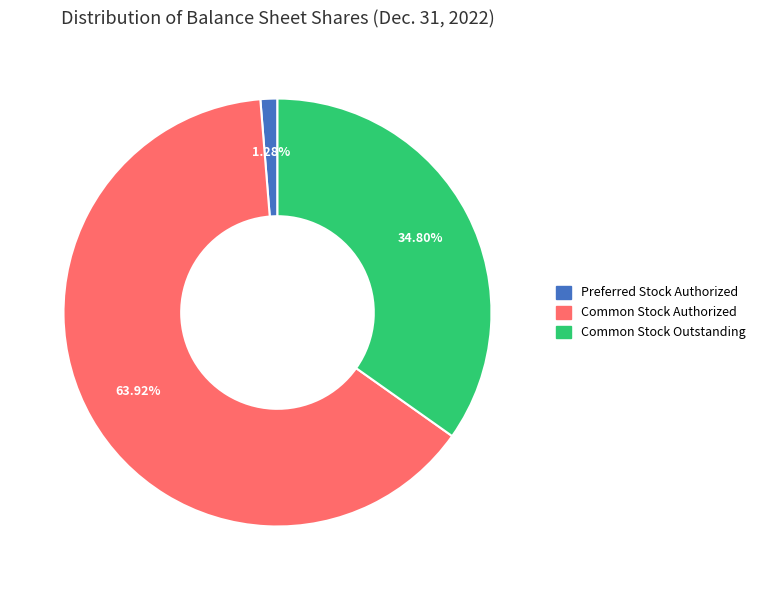

Is there a majority slice in this chart?

Yes